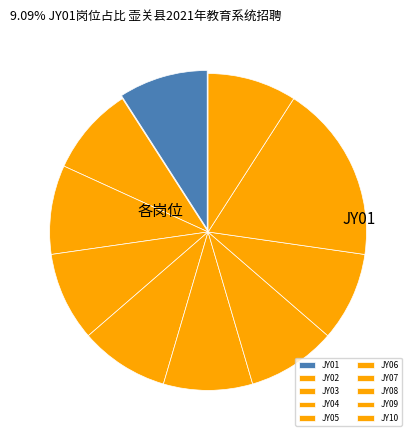

Count the number of slices in the pie.

10